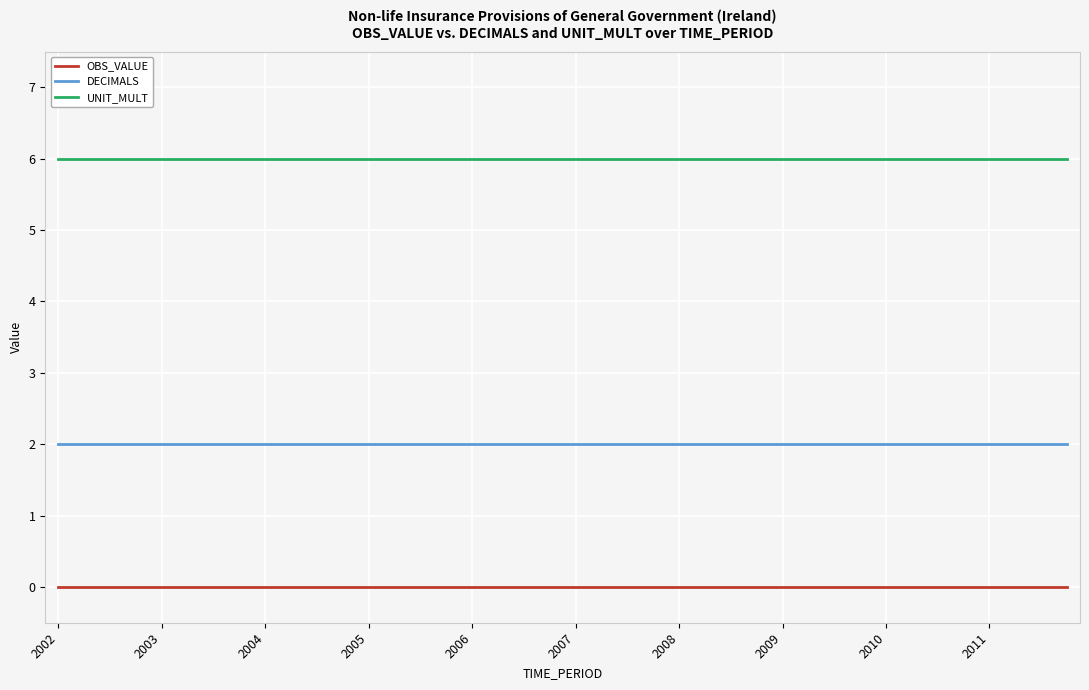

How many distinct data groups are displayed?

3